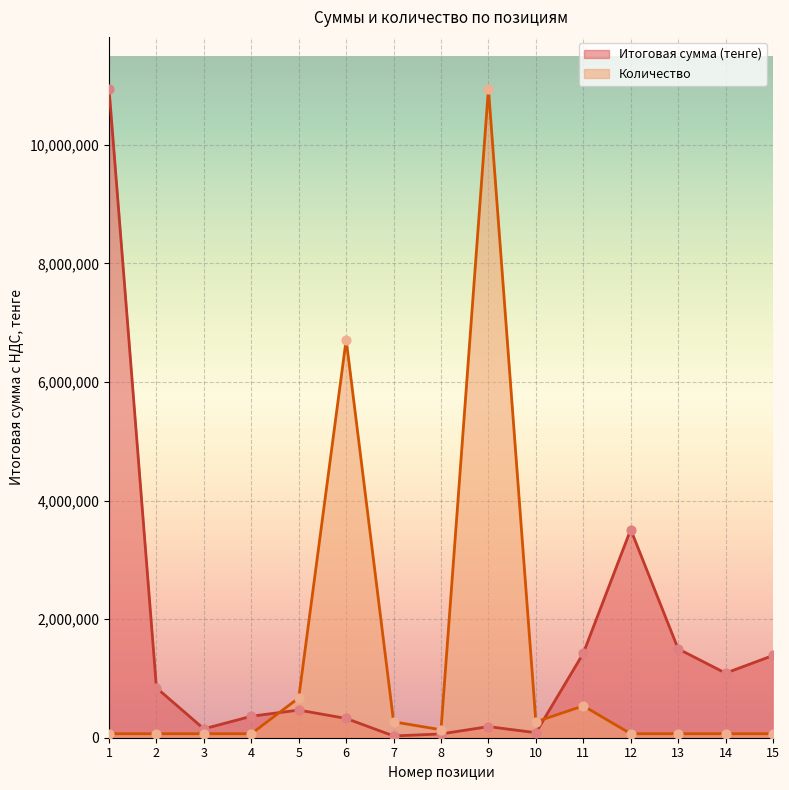

Is the value of Итоговая сумма (тенге) at 2 greater than the value of Количество at 7?

Yes